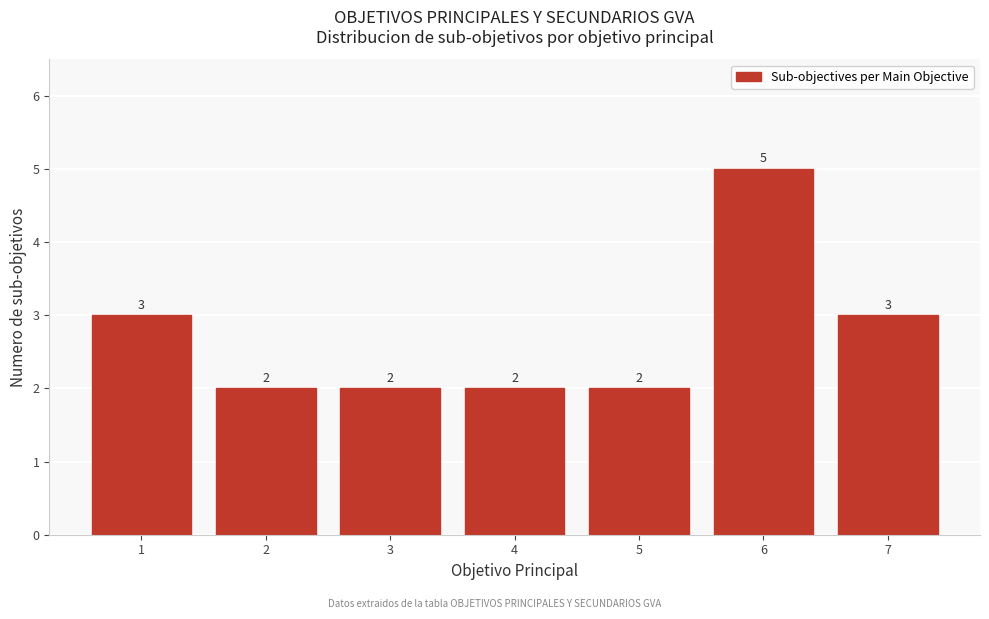

Reading right to left, transcribe all the data shown in this chart.

7=3	6=5	5=2	4=2	3=2	2=2	1=3